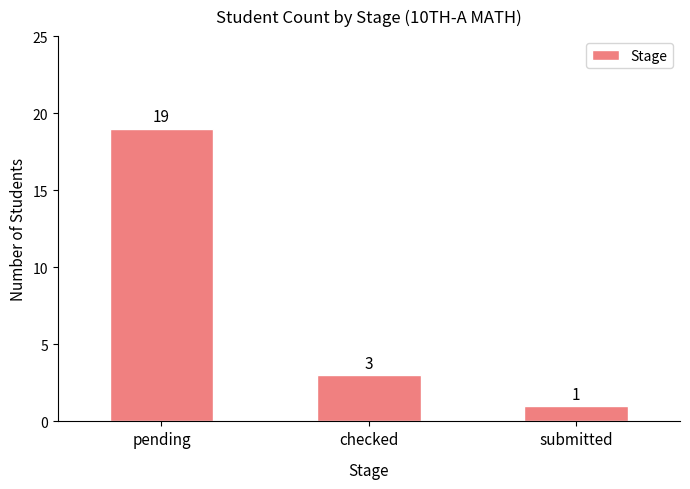

What is the label of the 3rd bar from the left?

submitted